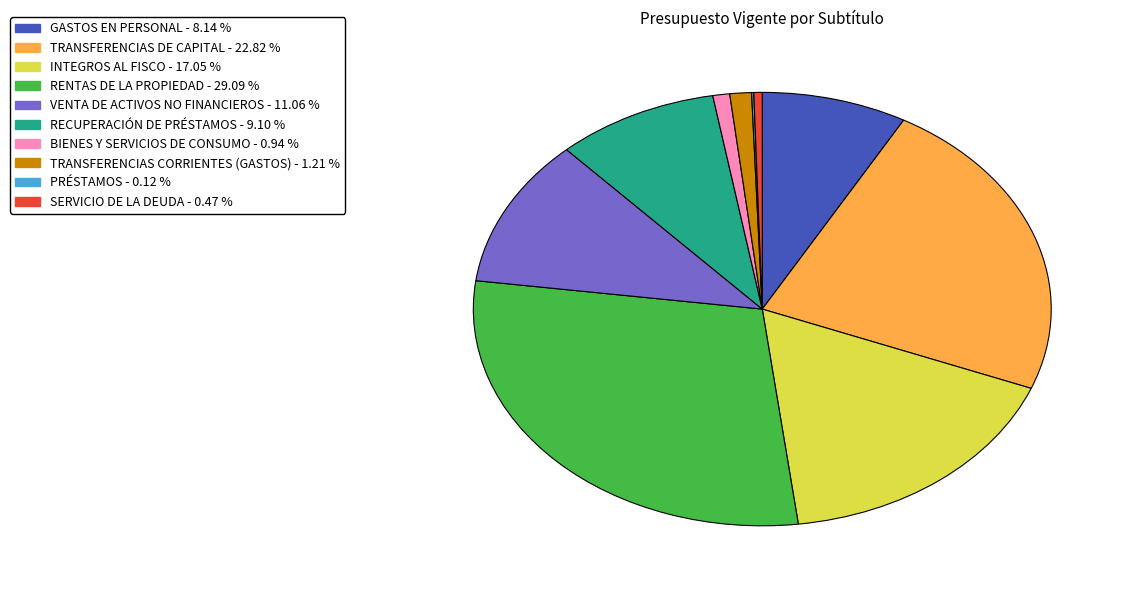

Does any single category account for the majority?

No